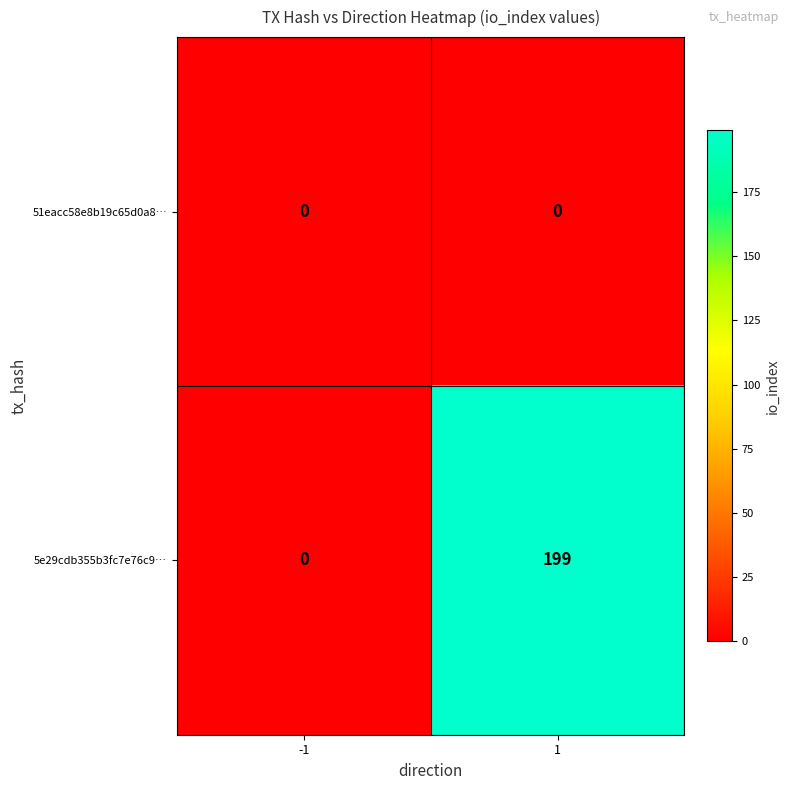

Reading left to right, transcribe all the data shown in this chart.

51eacc58e8b19c65d0a8…: -1=0	1=0
5e29cdb355b3fc7e76c9…: -1=0	1=199